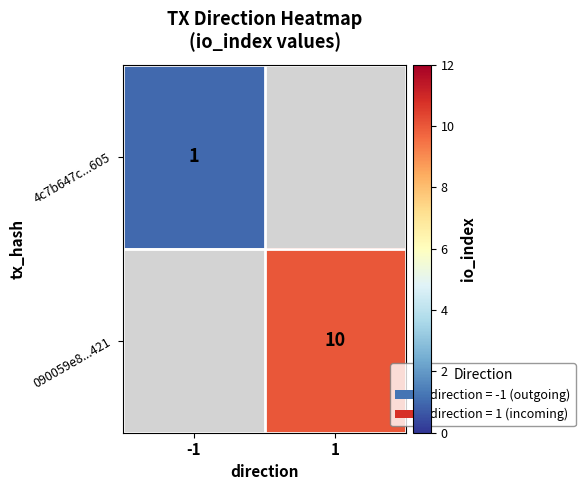

Which label corresponds to the largest value in the chart?

1